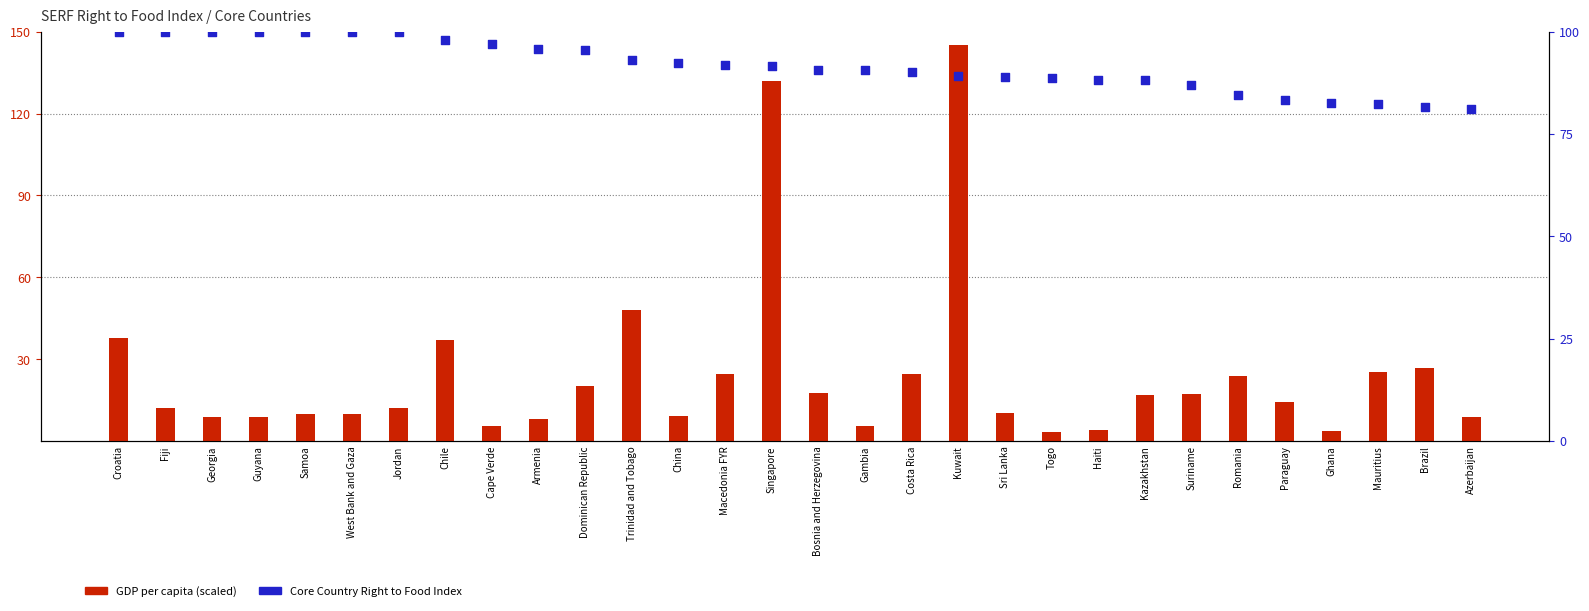

Which series has the widest spread of Y values?

GDP per capita (scaled)